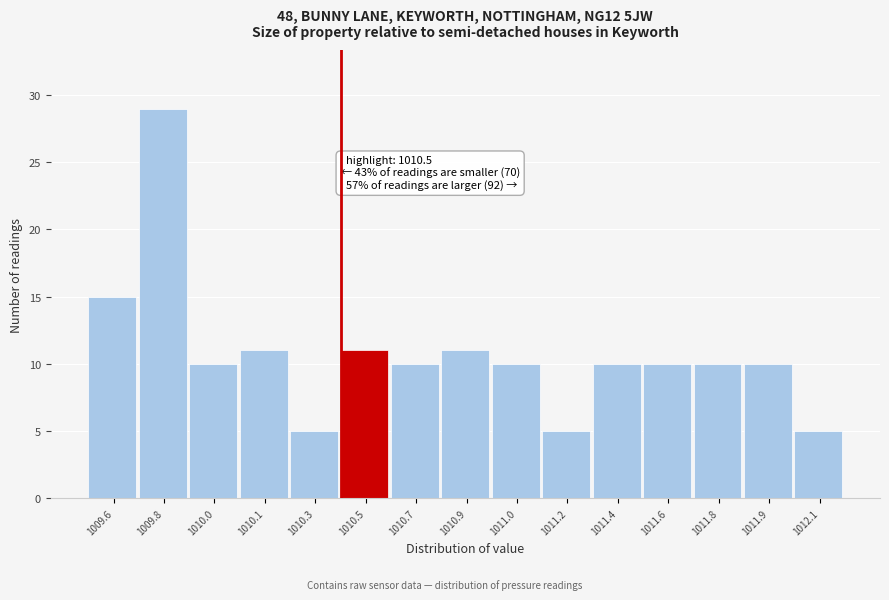

Reading left to right, transcribe all the data shown in this chart.

15	29	10	11	5	11	10	11	10	5	10	10	10	10	5